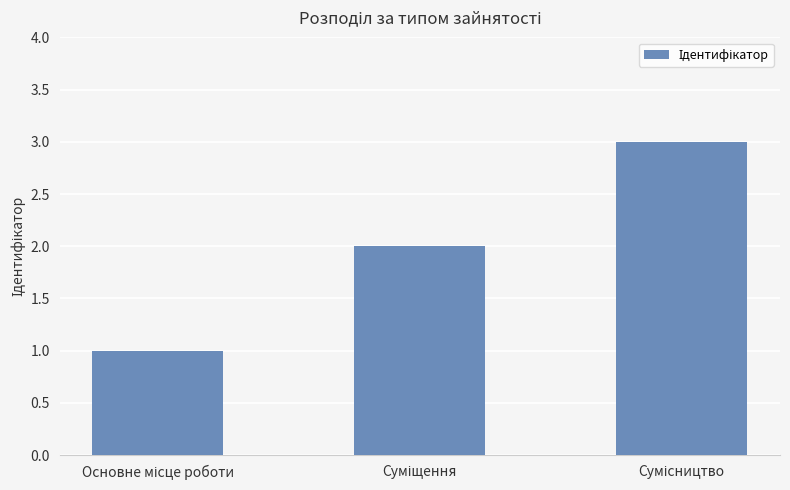

How many values are below 2?

1